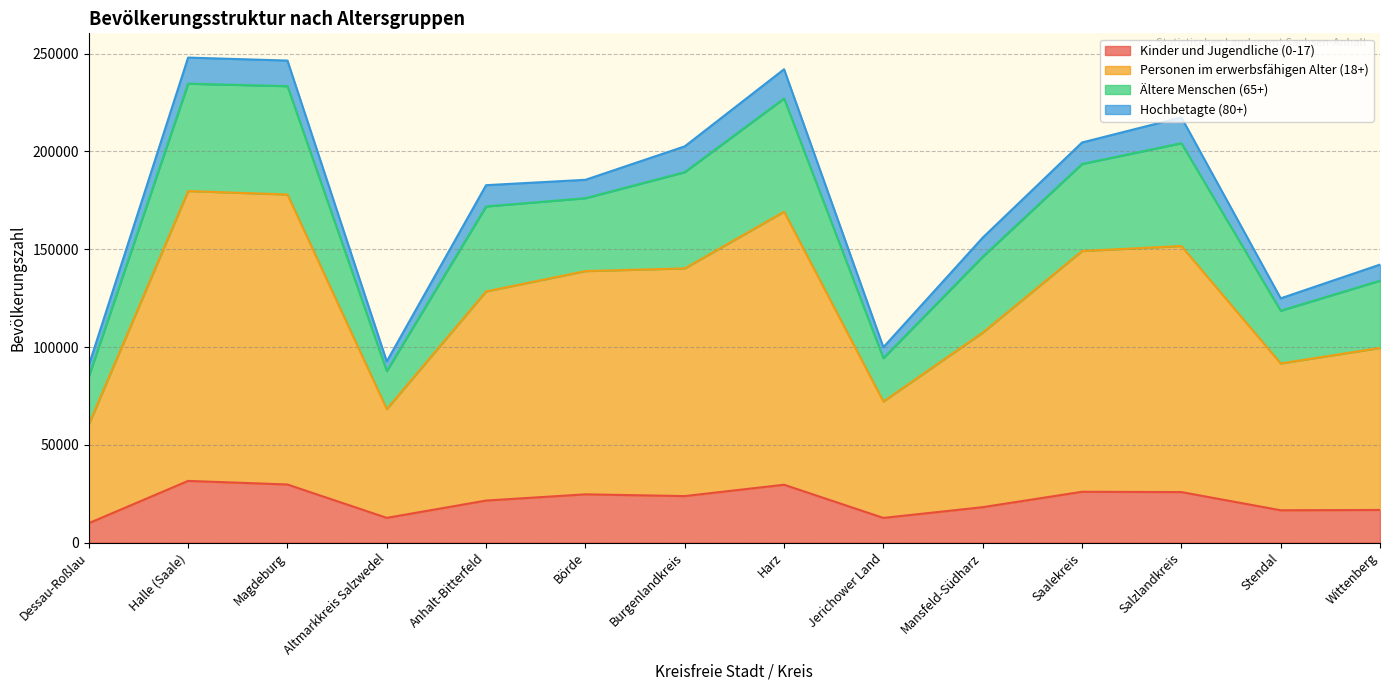

What is the maximum value for Kinder und Jugendliche (0-17)?

31552